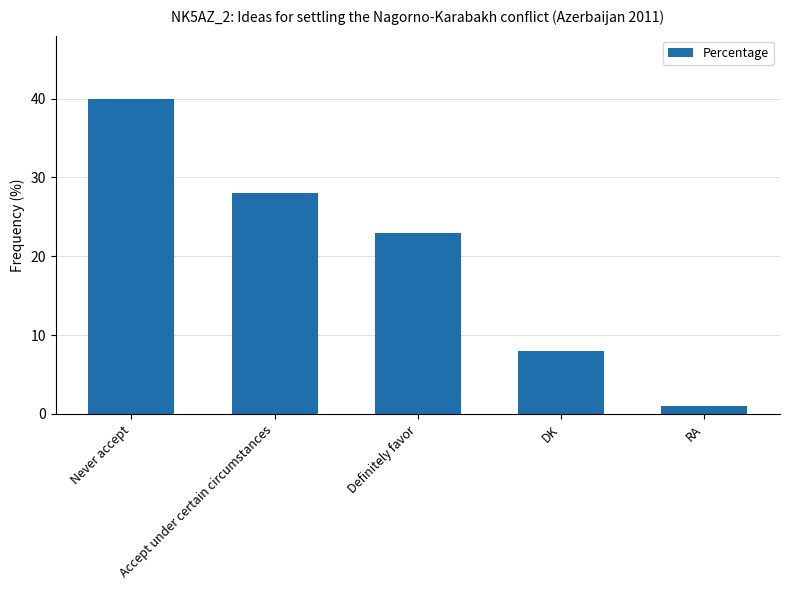

Reading left to right, list all the values displayed in this chart.

40	28	23	8	1